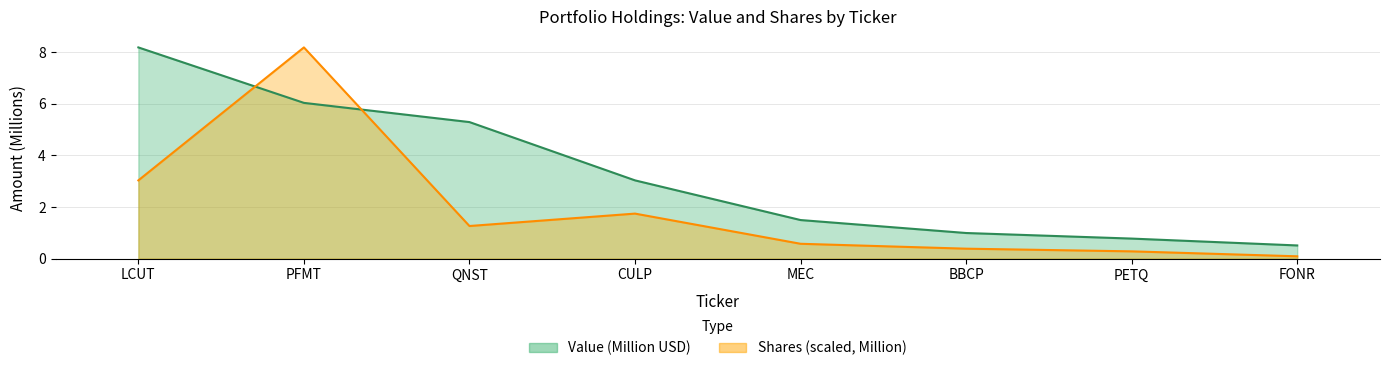

Where is the first local maximum for Shares or principal amount?

PFMT